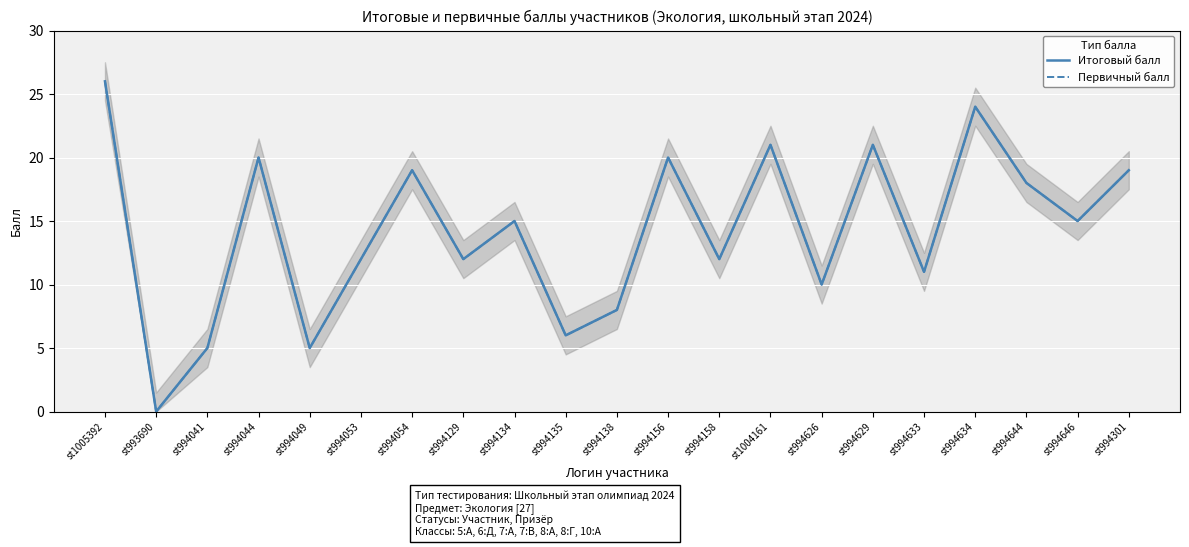

Where does the Первичный балл series first go above 15?

st1005392